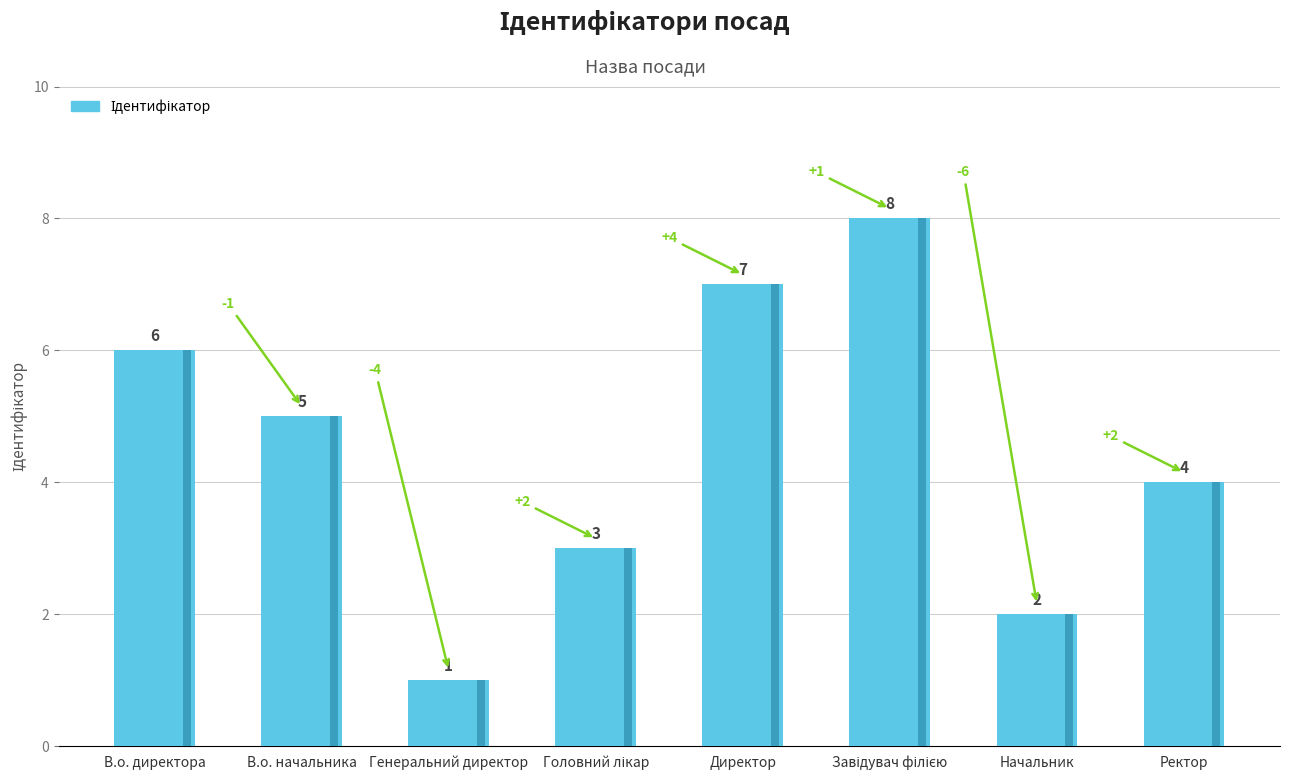

What is the value of the 6th bar from the left?

8